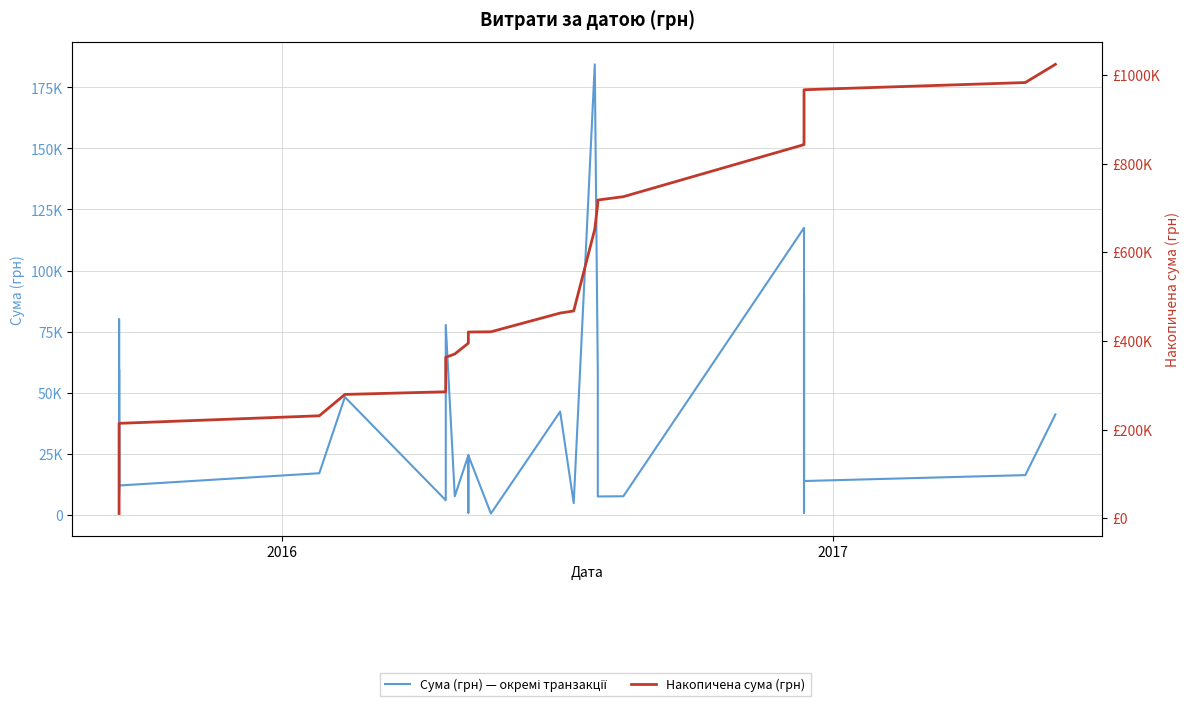

Which series has the largest total across all categories?

Накопичена сума (грн)